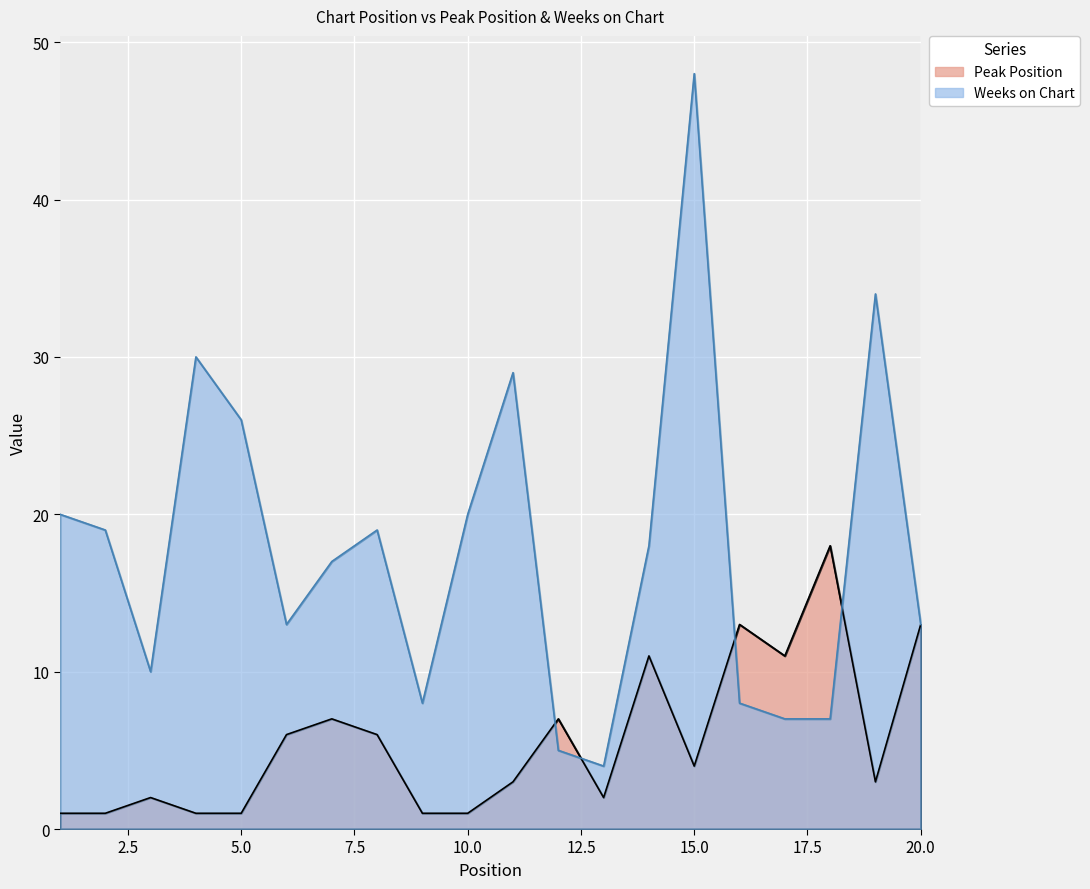

What is the value of the Peak Position point at the 6th from the left?

6